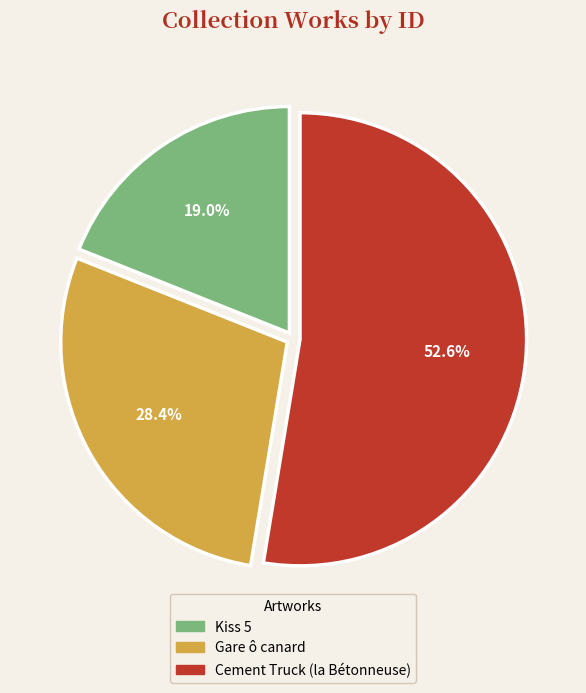

How many slices are in this pie chart?

3